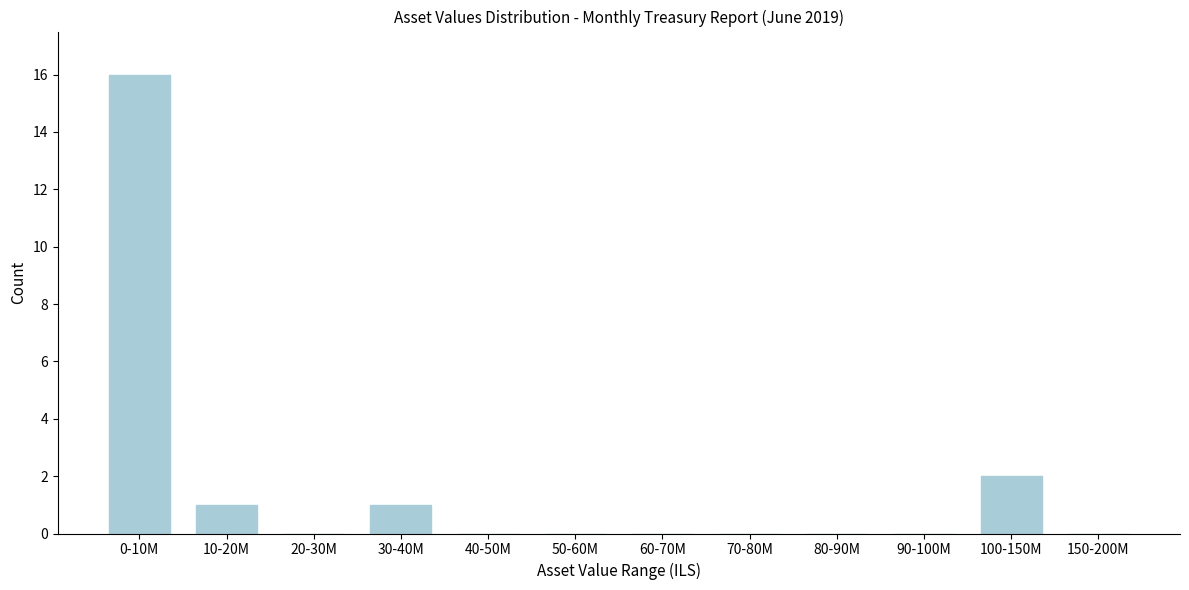

Reading left to right, extract all data points from this chart.

0-10M=16	10-20M=1	20-30M=0	30-40M=1	40-50M=0	50-60M=0	60-70M=0	70-80M=0	80-90M=0	90-100M=0	100-150M=2	150-200M=0